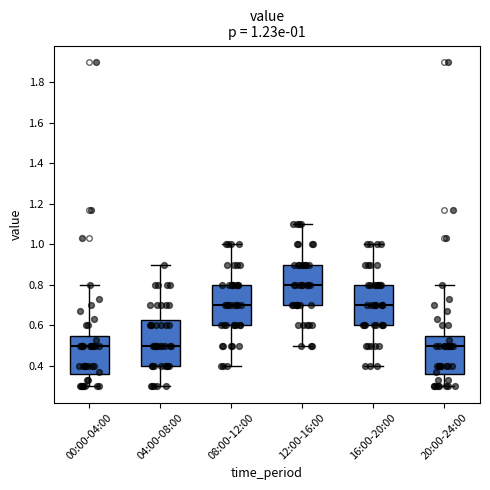

Which box has the highest median line?

12:00-16:00